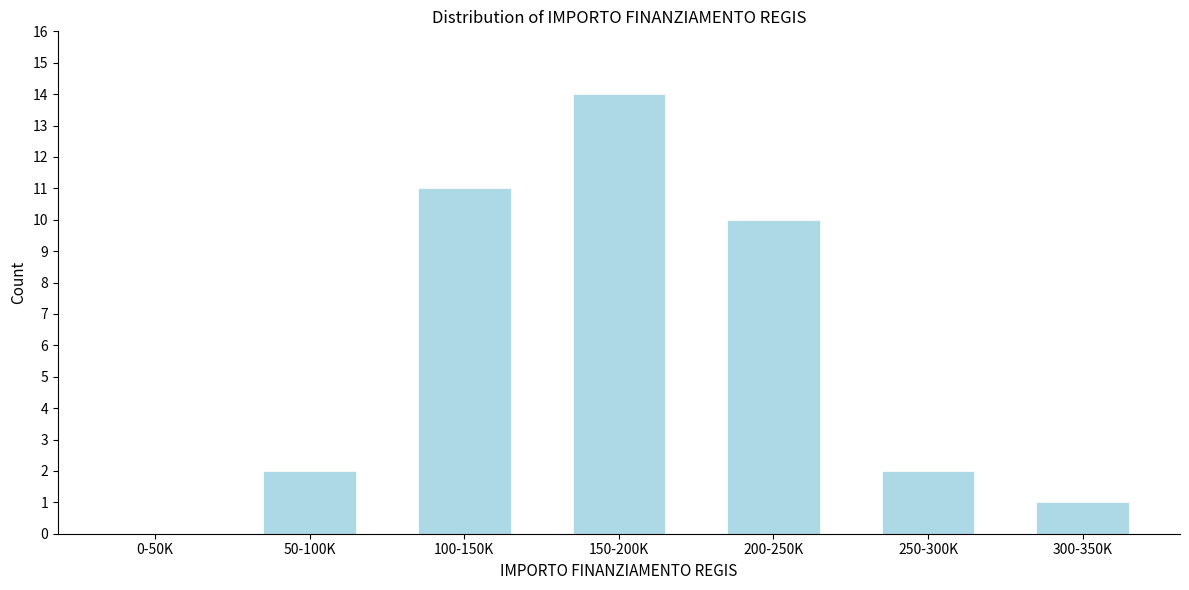

Reading left to right, list all the values displayed in this chart.

0-50K=0	50-100K=2	100-150K=11	150-200K=14	200-250K=10	250-300K=2	300-350K=1